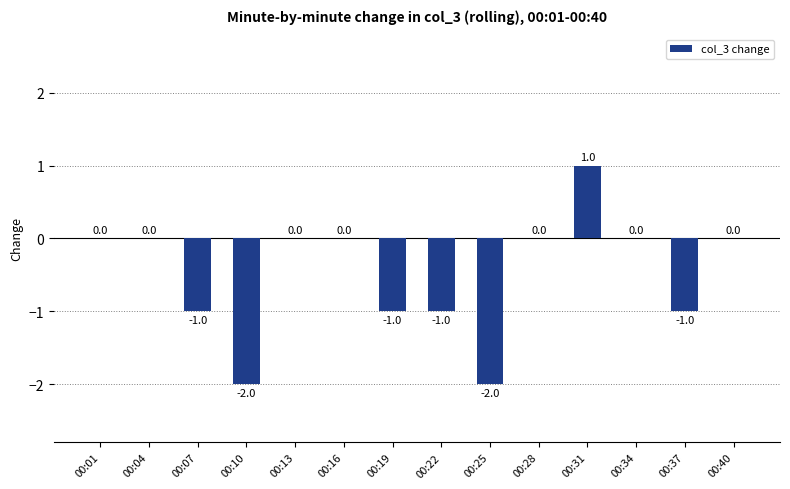

How many data points does each series have?

14